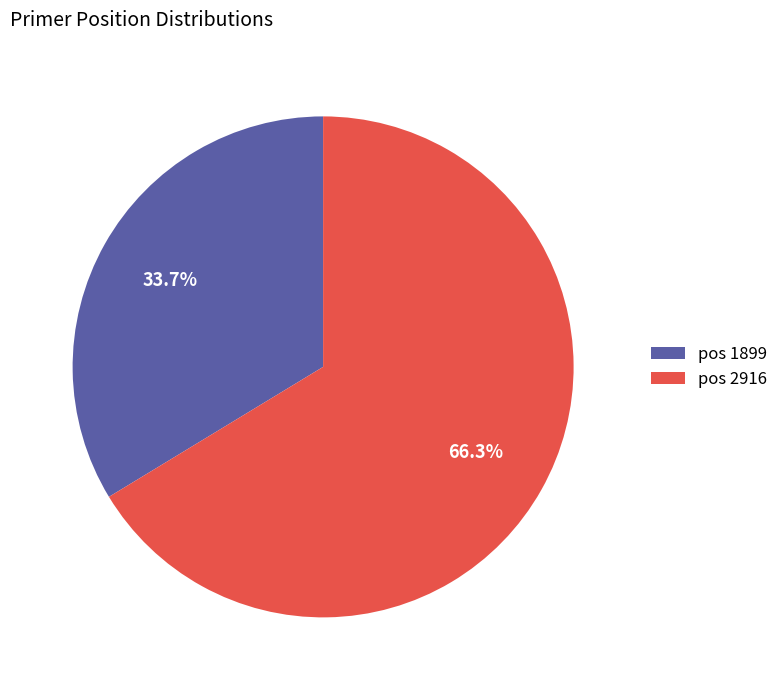

Does pos 1899 account for over 50% of the chart?

No